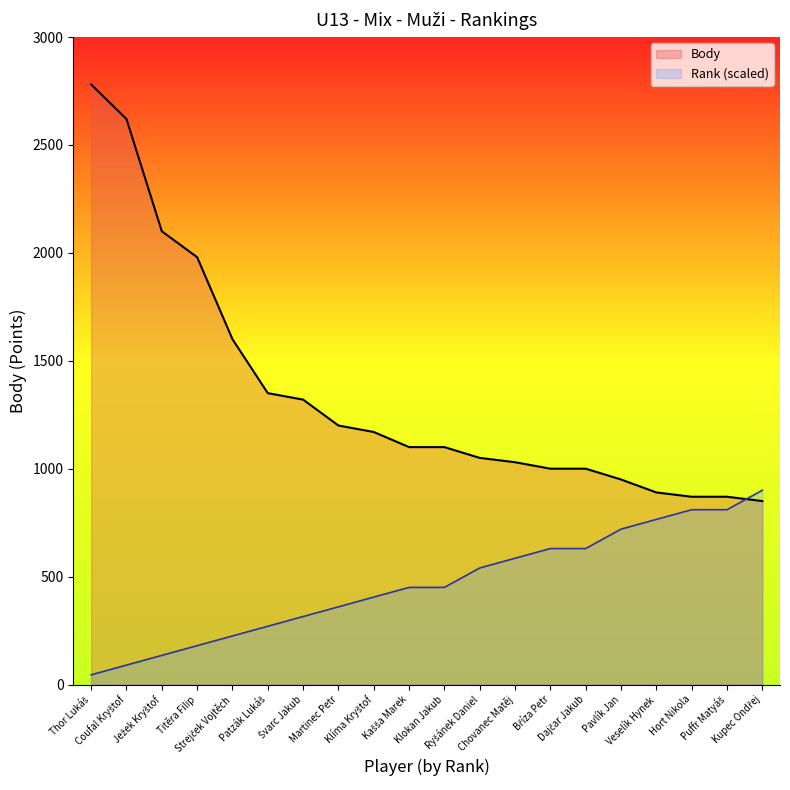

What is the average value of the Rank series?

466